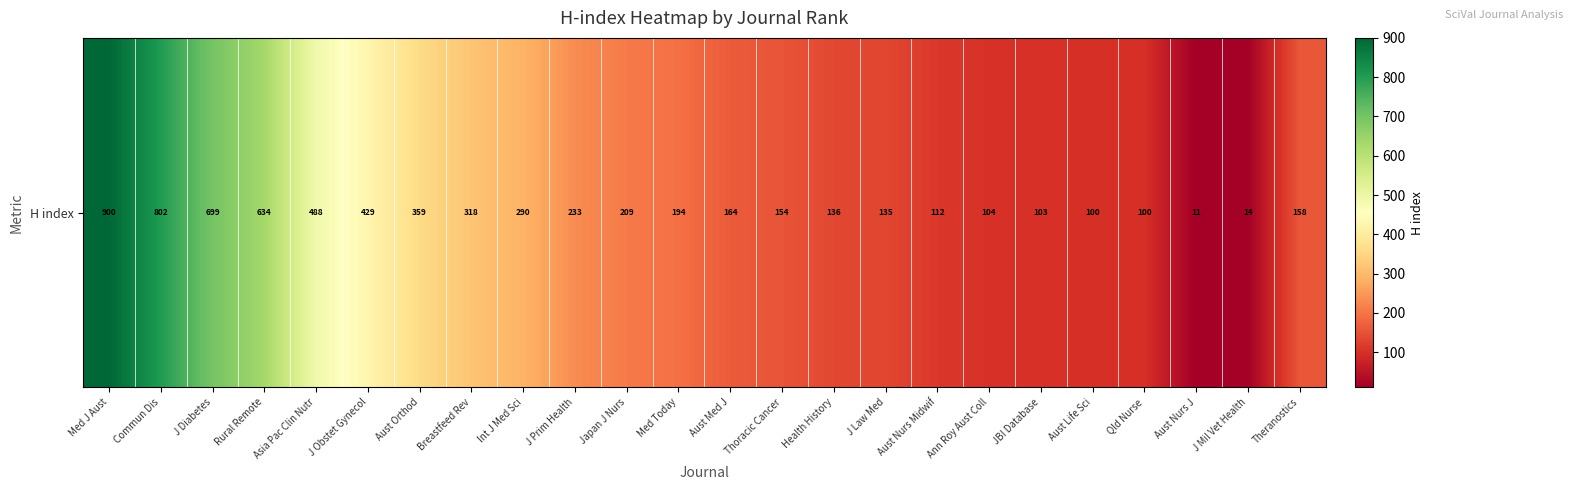

Is it true that the value at Aust Nurs Midwif is 28?

False